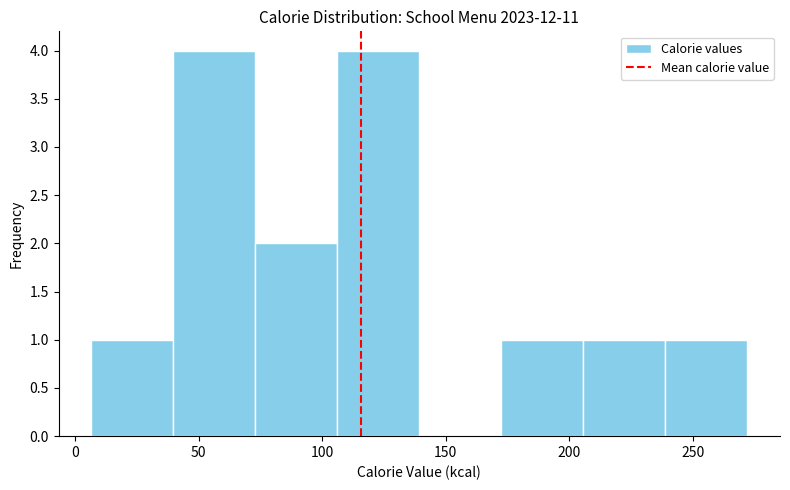

Reading left to right, list every bar in this chart as the range it spans on the x-axis followed by its height. Neither the bar edges nor the heights are printed on the chart, so give them approximately, as read against the axes.

5 to 40: 1
40 to 75: 4
75 to 105: 2
105 to 140: 4
140 to 170: 0
170 to 205: 1
205 to 240: 1
240 to 270: 1